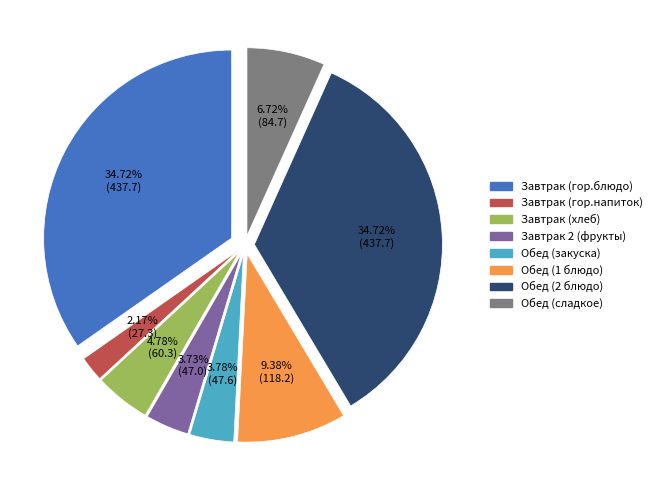

What is the ratio of the value at Завтрак (хлеб) to the value at Обед (сладкое)?

0.7